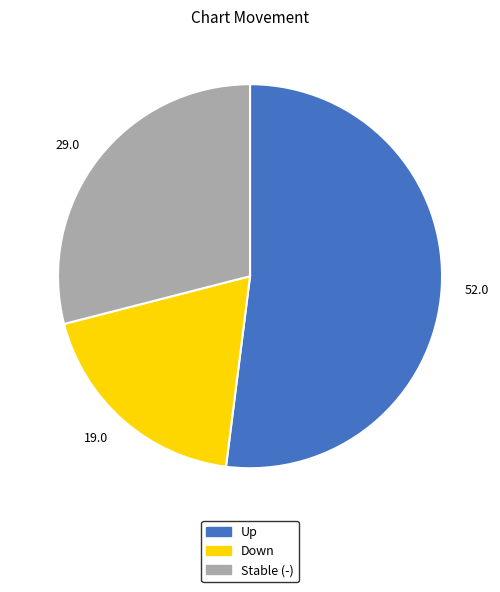

Is there any slice that represents more than half of the pie?

Yes